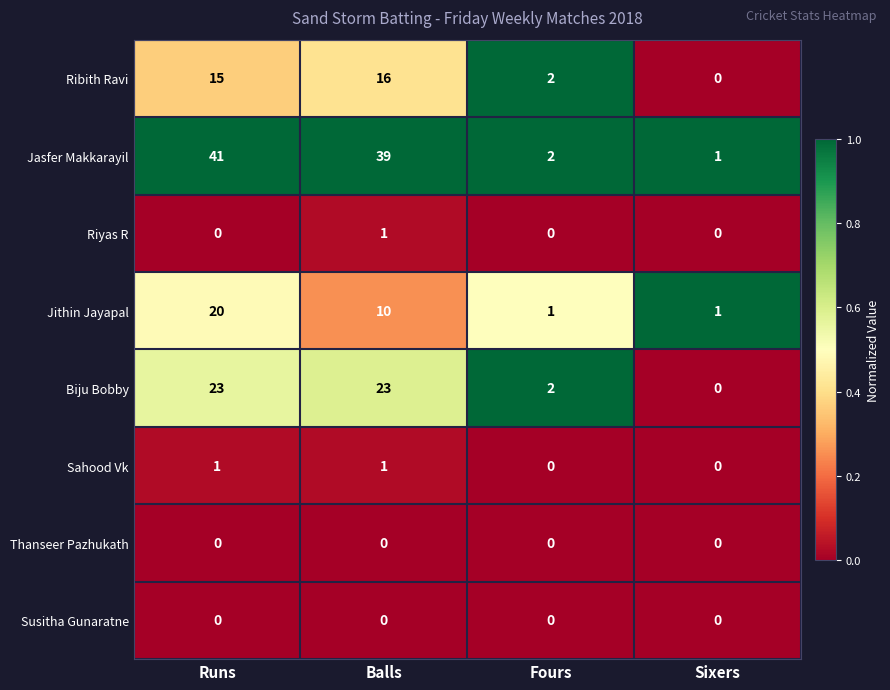

What is the total value across all series at Fours?

7